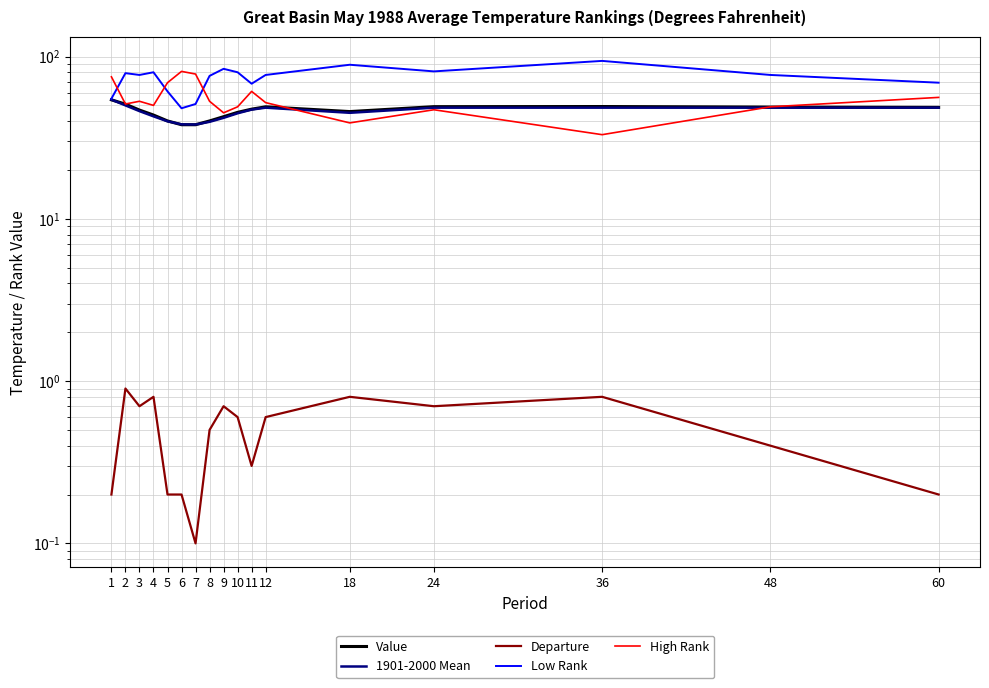

Is it true that High Rank equals 28.5 at 3?

False